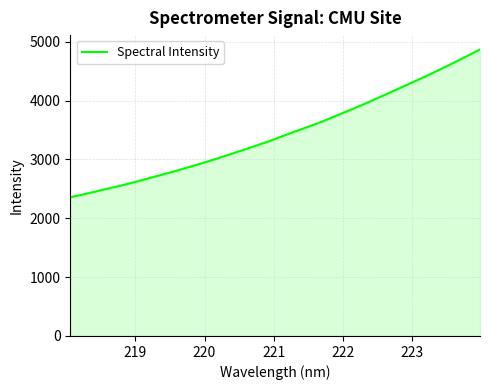

What is the maximum value shown in the chart?

4870.2